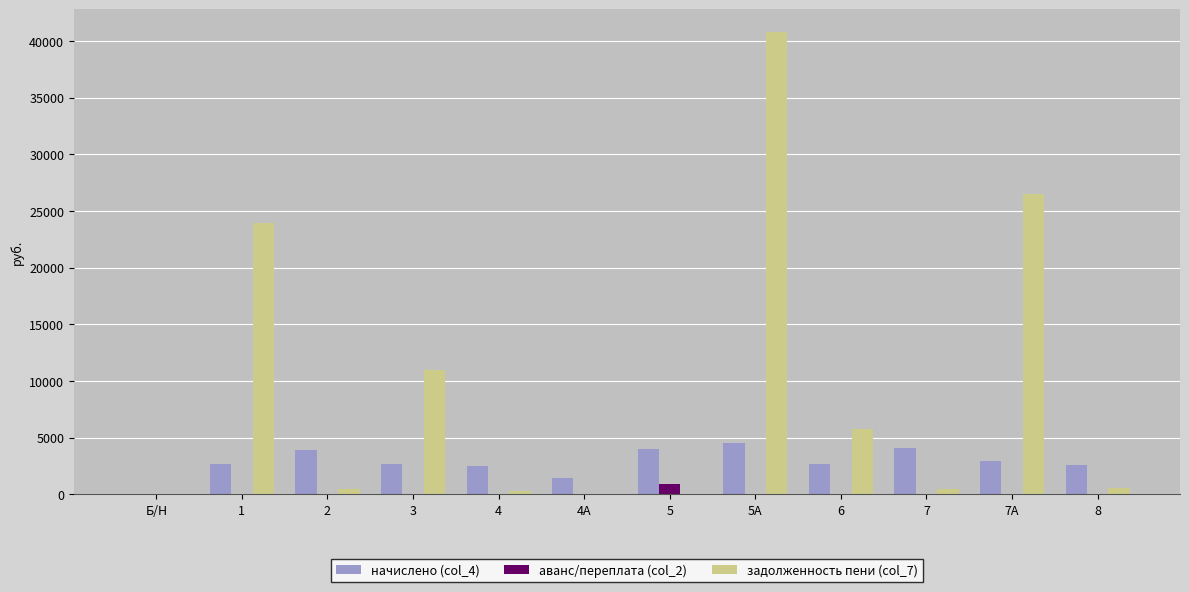

At which category does the chart reach its peak across all series?

5А